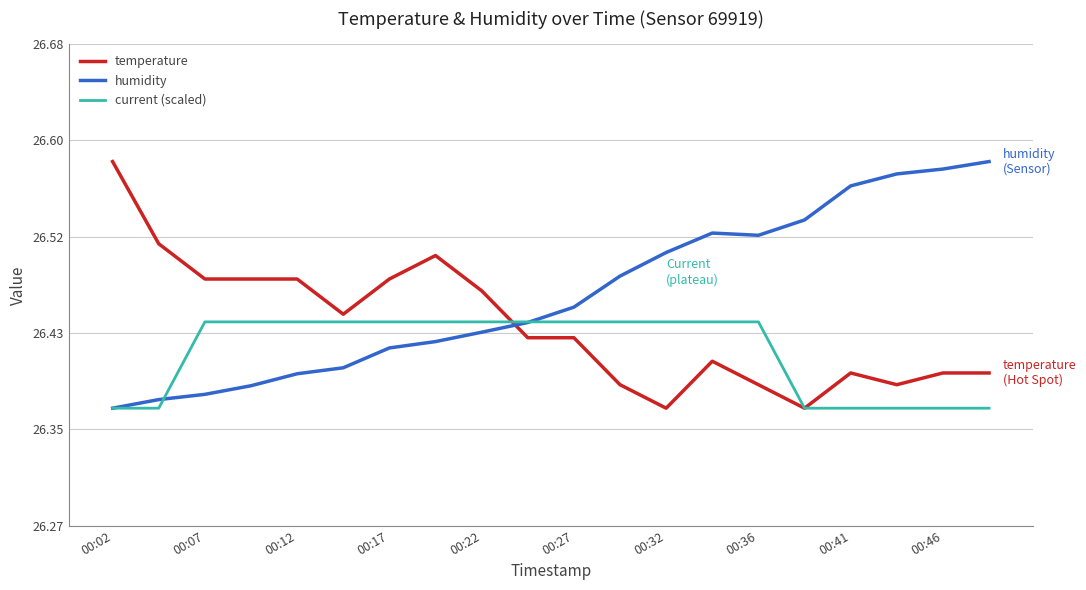

Is this an area chart (filled region under the line)?

No